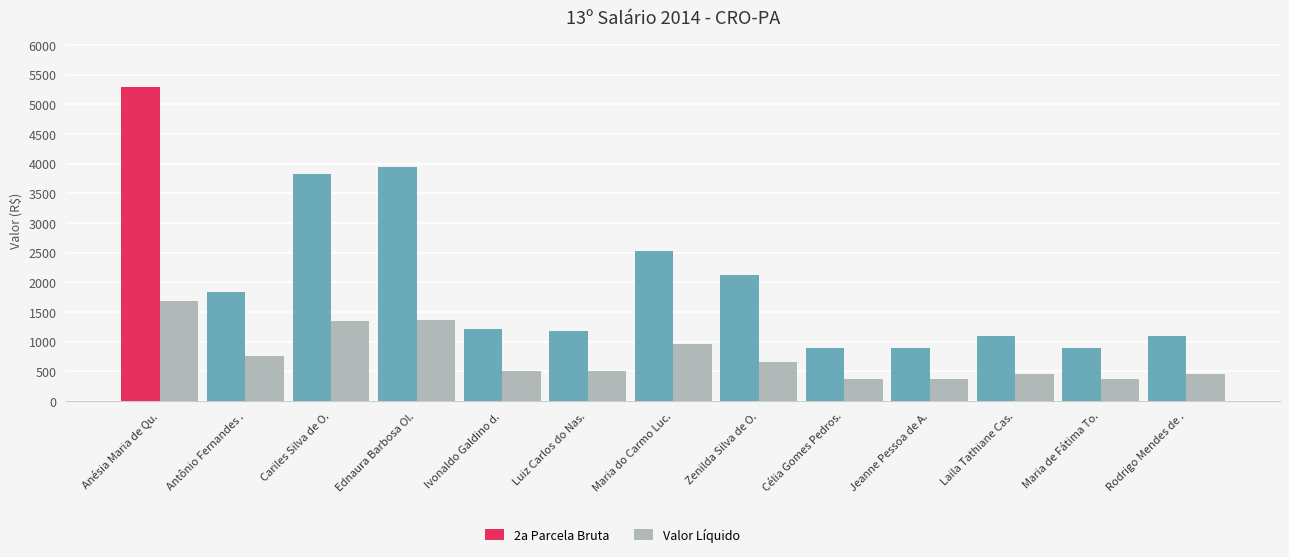

Which series has the largest total across all categories?

2a Parcela Bruta